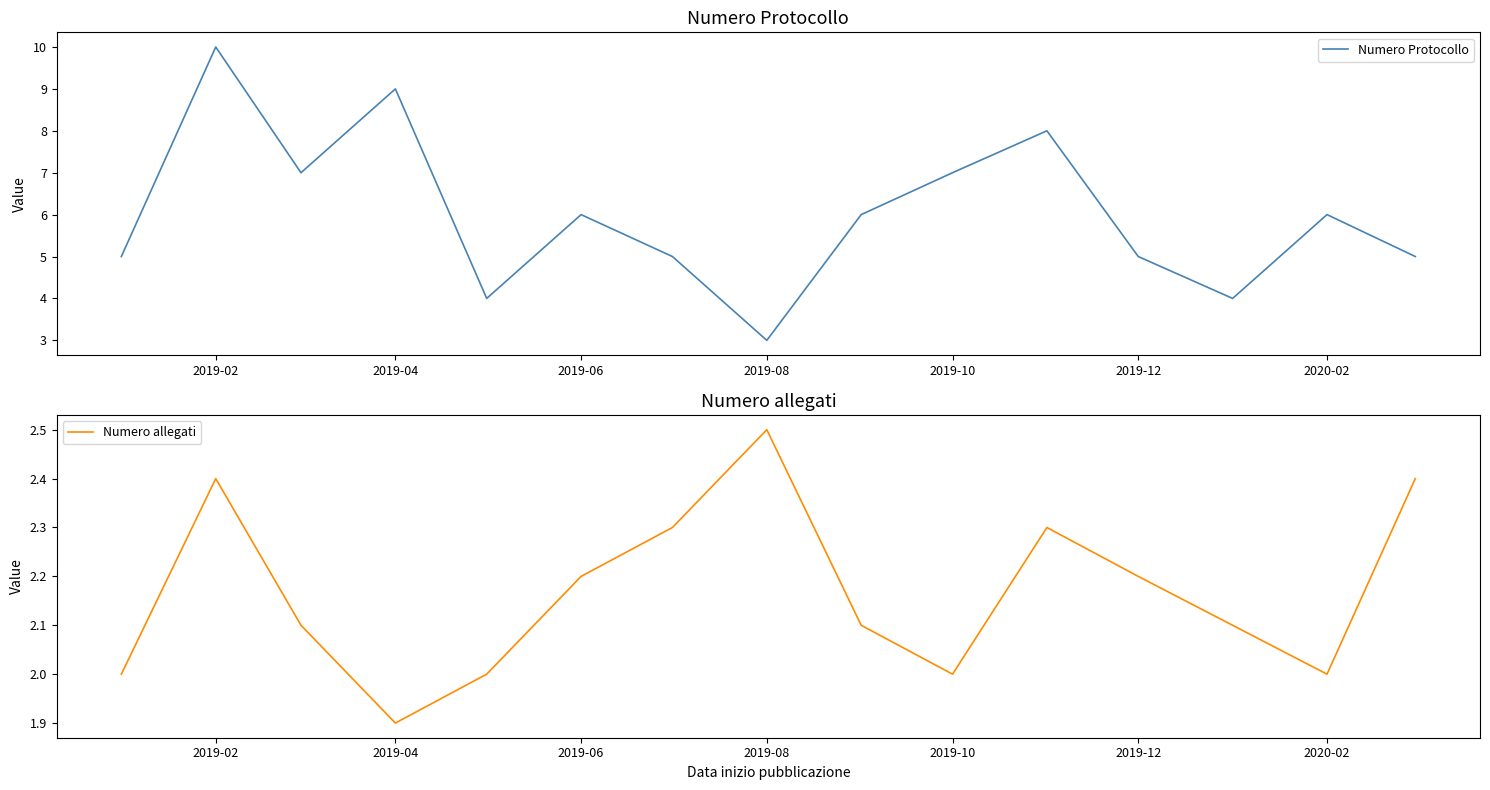

Reading left to right, list all the values displayed in this chart.

Numero Protocollo: 5.0	10.0	7.0	9.0	4.0	6.0	5.0	3.0	6.0	7.0	8.0	5.0	4.0	6.0	5.0
Numero allegati: 2.0	2.4	2.1	1.9	2.0	2.2	2.3	2.5	2.1	2.0	2.3	2.2	2.1	2.0	2.4